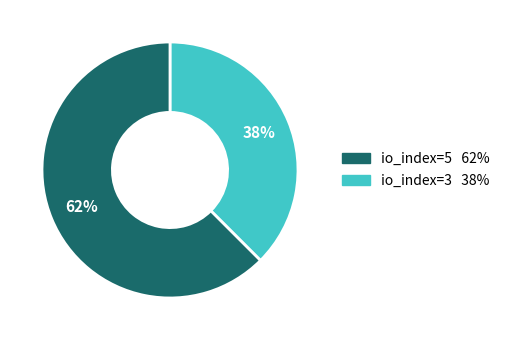

To the nearest percent, what is the average slice percentage?

50%